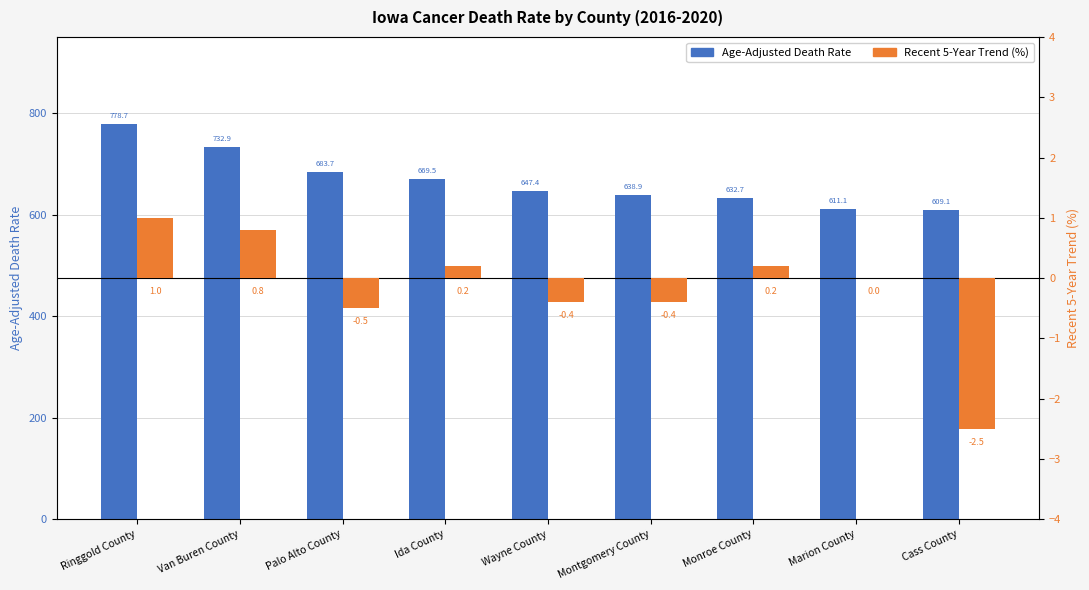

Reading left to right, transcribe all the data shown in this chart.

Age-Adjusted Death Rate: Ringgold County=778.7	Van Buren County=732.9	Palo Alto County=683.7	Ida County=669.5	Wayne County=647.4	Montgomery County=638.9	Monroe County=632.7	Marion County=611.1	Cass County=609.1
Recent 5-Year Trend (%): Ringgold County=1.0	Van Buren County=0.8	Palo Alto County=-0.5	Ida County=0.2	Wayne County=-0.4	Montgomery County=-0.4	Monroe County=0.2	Marion County=0.0	Cass County=-2.5